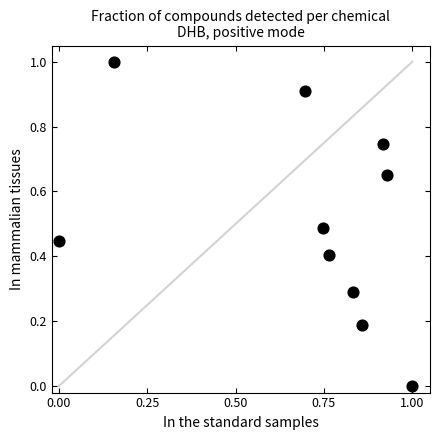

What is the range of X values (max minus min)?

1.0